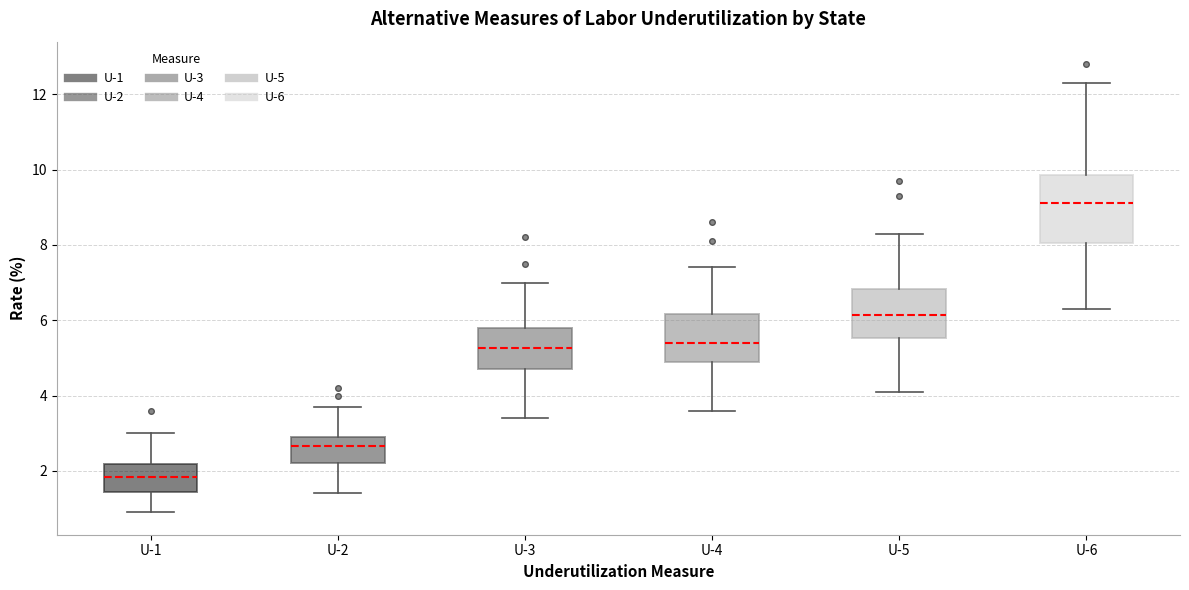

Reading left to right, transcribe this box plot: for each box, give where its median line is, the range the box spans, and where its two whiskers end, as read against the y-axis. The values are not printed on the chart, so give them approximately, as read against the axis.

U-1: median 1.8, box 1.4 to 2.2, whiskers 1.0 to 3.0
U-2: median 2.6, box 2.2 to 3.0, whiskers 1.4 to 3.8
U-3: median 5.2, box 4.8 to 5.8, whiskers 3.4 to 7.0
U-4: median 5.4, box 5.0 to 6.2, whiskers 3.6 to 7.4
U-5: median 6.2, box 5.6 to 6.8, whiskers 4.2 to 8.4
U-6: median 9.2, box 8.0 to 9.8, whiskers 6.4 to 12.4